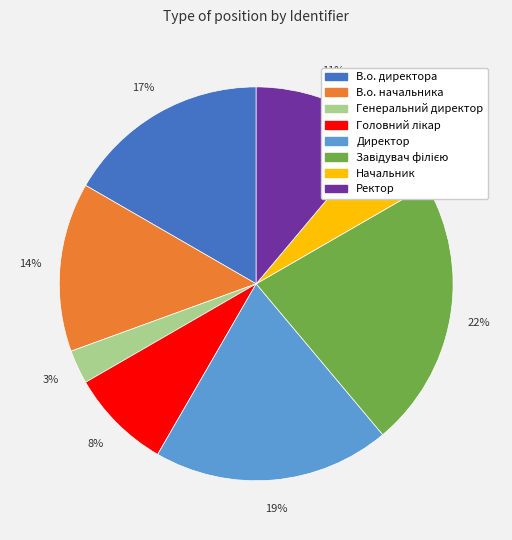

Does В.о. начальника account for over 50% of the chart?

No